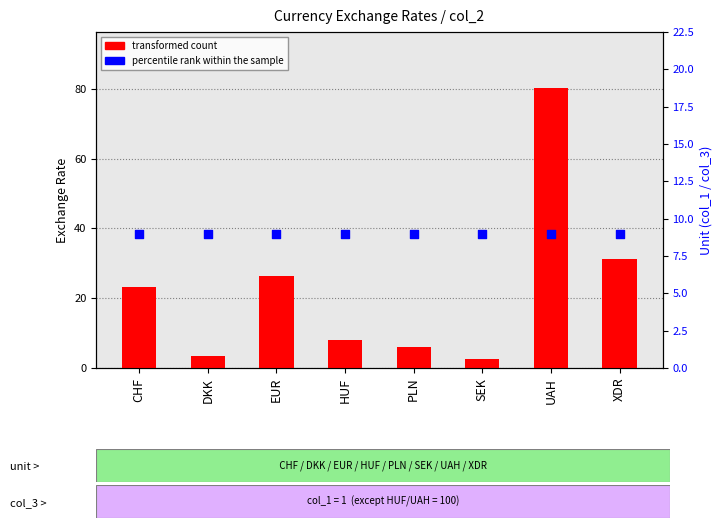

At how many categories does at least one series exceed 7?

8